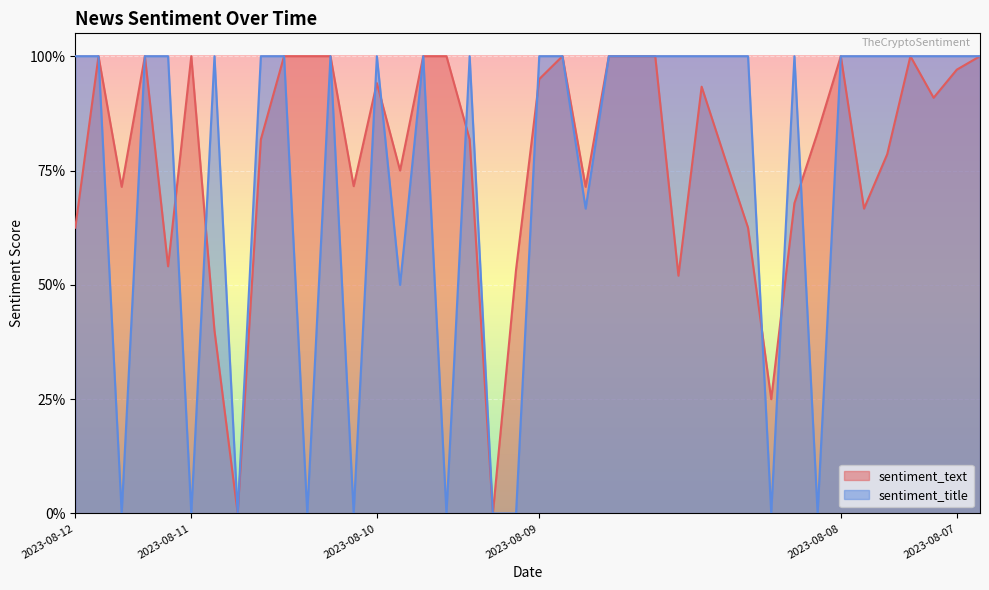

Which series ends up on top after the final intersection of sentiment_title and sentiment_text?

sentiment_text